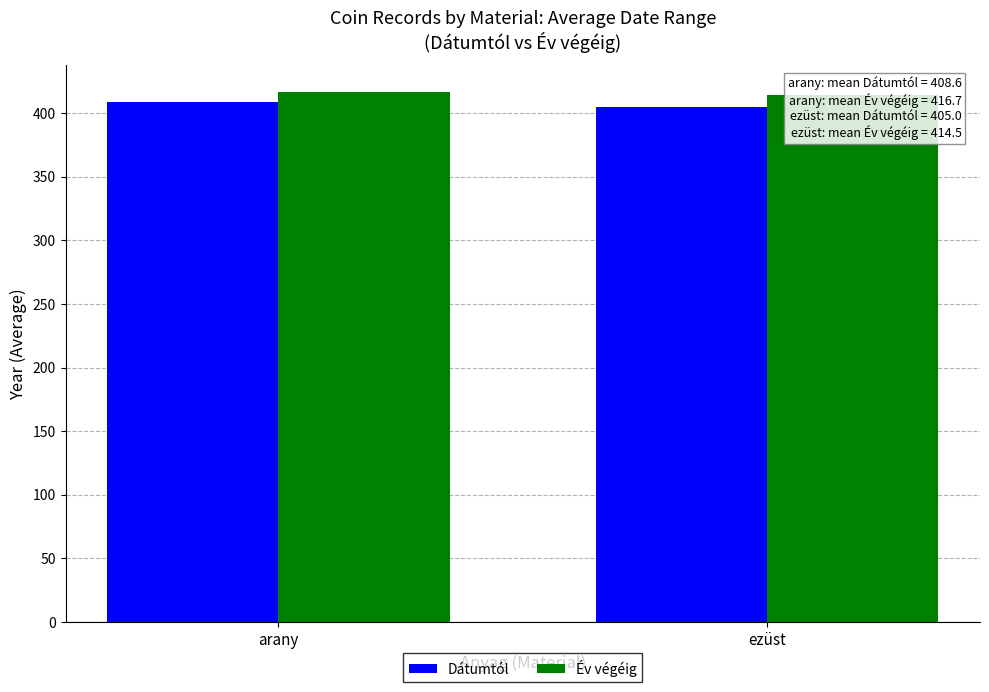

Is it true that Év végéig equals 414.5 at ezüst?

True